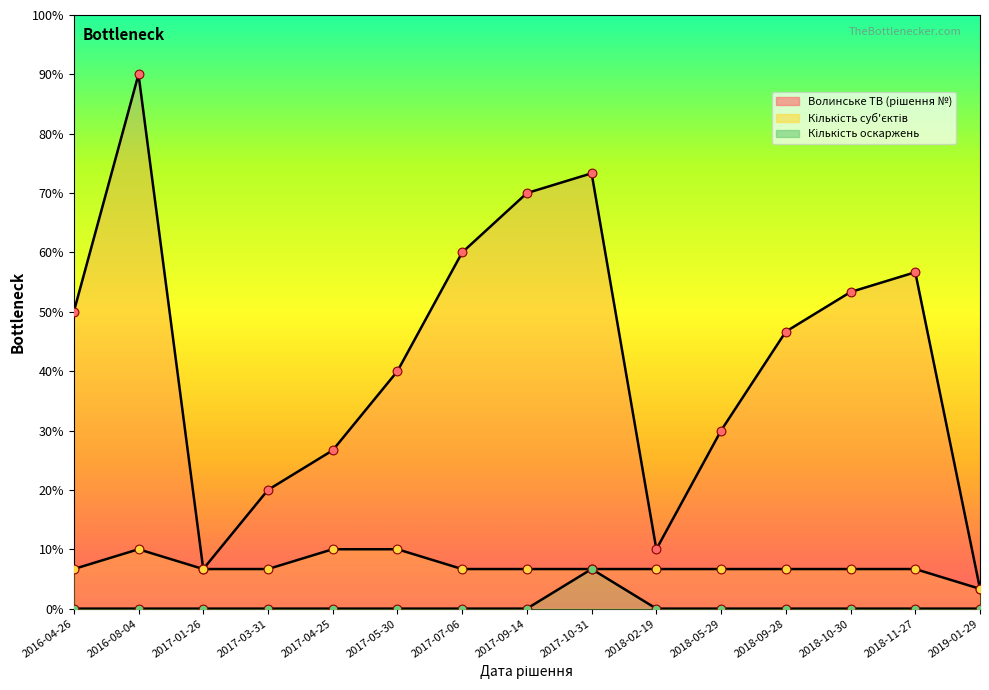

Is the value of Волинське ТВ (рішення №) at 2017-07-06 greater than the value of Кількість оскаржень at 2017-04-25?

Yes